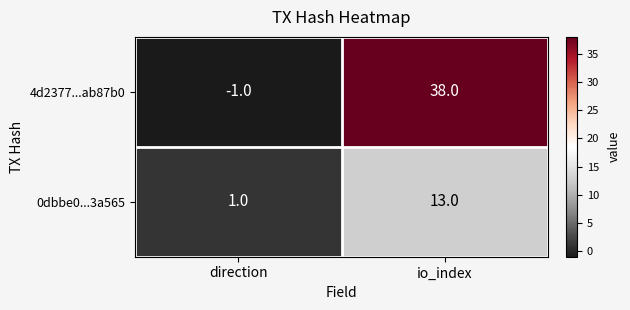

At which category does the chart reach its minimum across all series?

direction